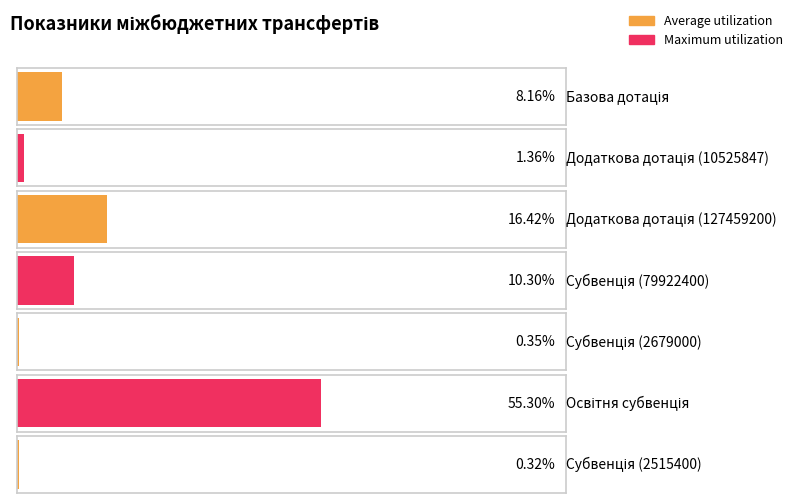

How many bars are there in total?

7